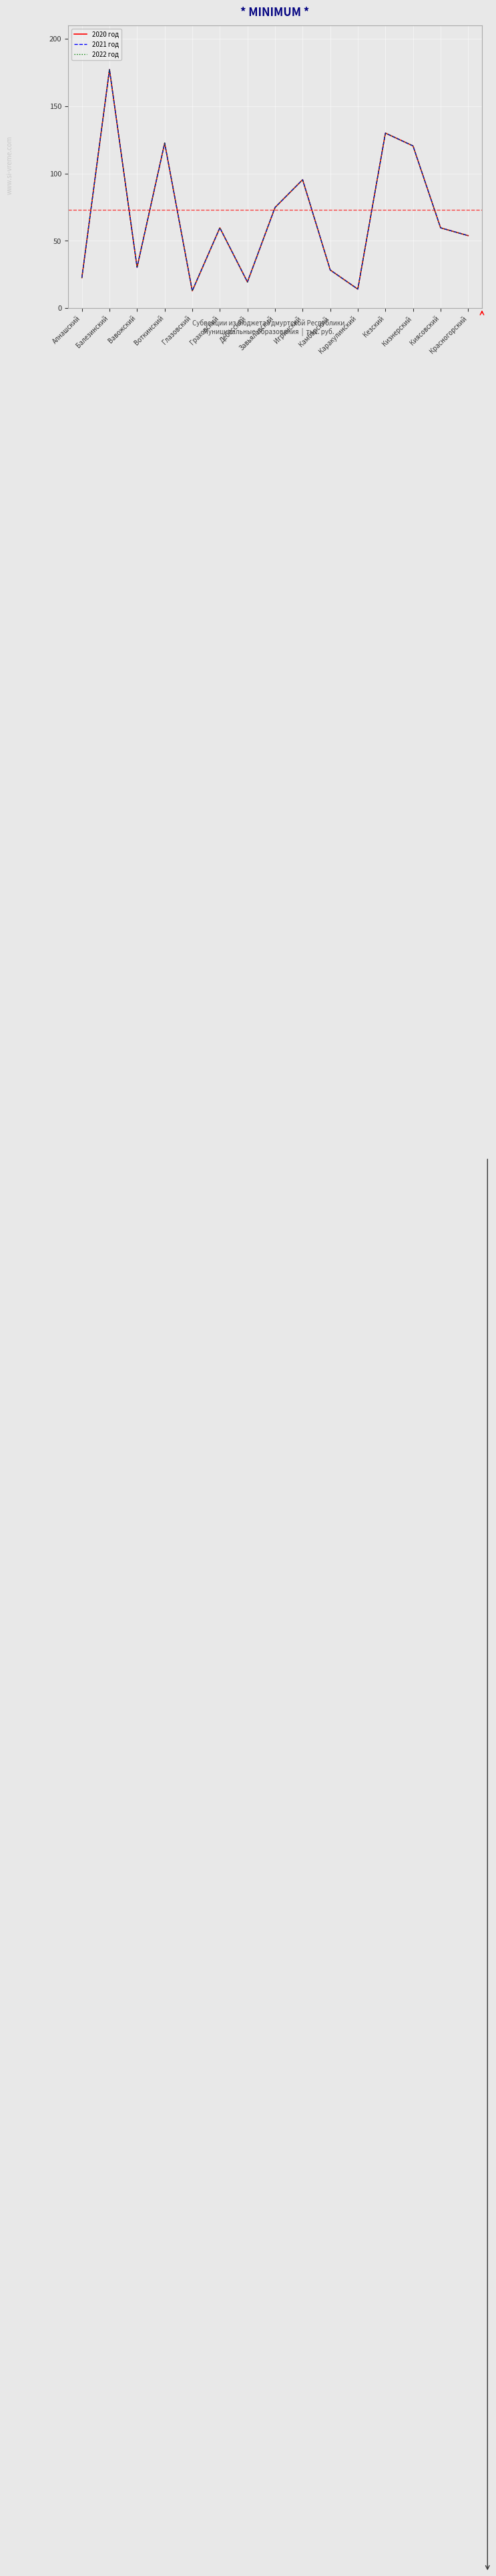

Reading right to left, what are all the values shown in this chart?

2020 год: 53.9	59.7	120.5	130.0	14.2	28.4	95.4	74.8	19.5	59.7	12.9	122.6	30.4	177.2	22.7
2021 год: 53.9	59.7	120.5	130.0	14.2	28.4	95.4	74.8	19.5	59.7	12.9	122.6	30.4	177.2	22.7
2022 год: 53.9	59.7	120.5	130.0	14.2	28.4	95.4	74.8	19.5	59.7	12.9	122.6	30.4	177.2	22.7